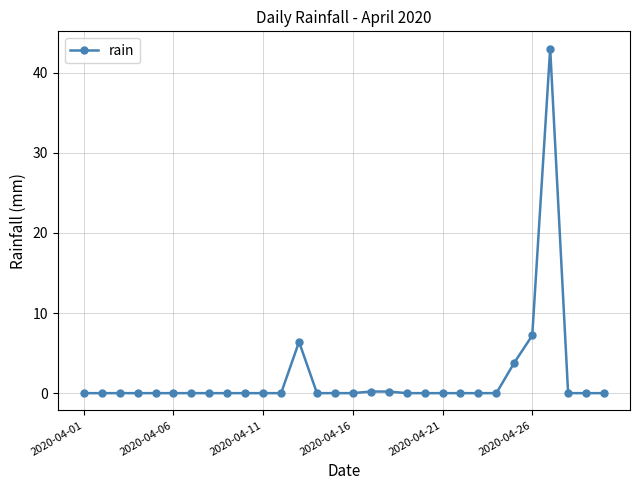

What is the greatest value displayed?

43.0